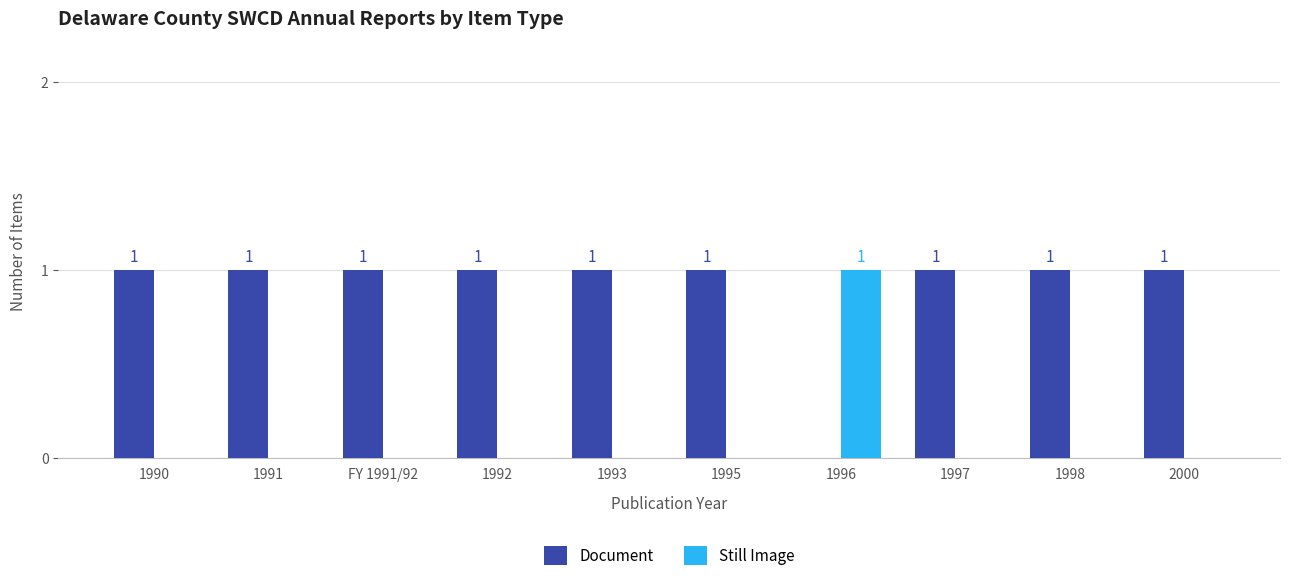

At which label does Still Image reach its peak?

1996